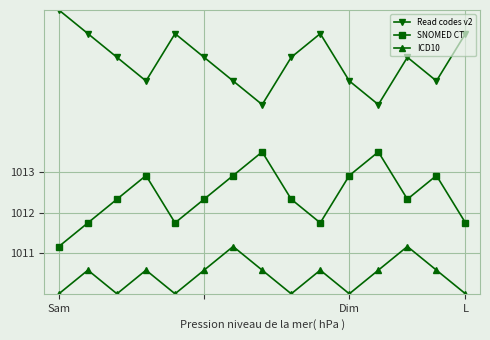

What is the difference between the maximum and minimum values in the ICD10 series?

1.2